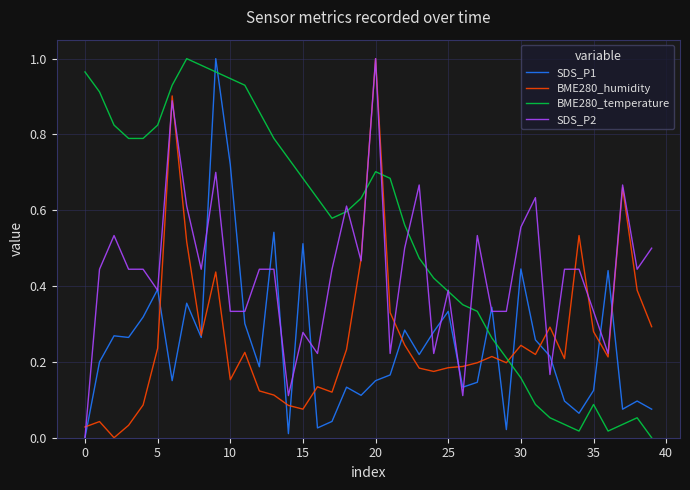

Which series has the largest total across all categories?

BME280_temperature